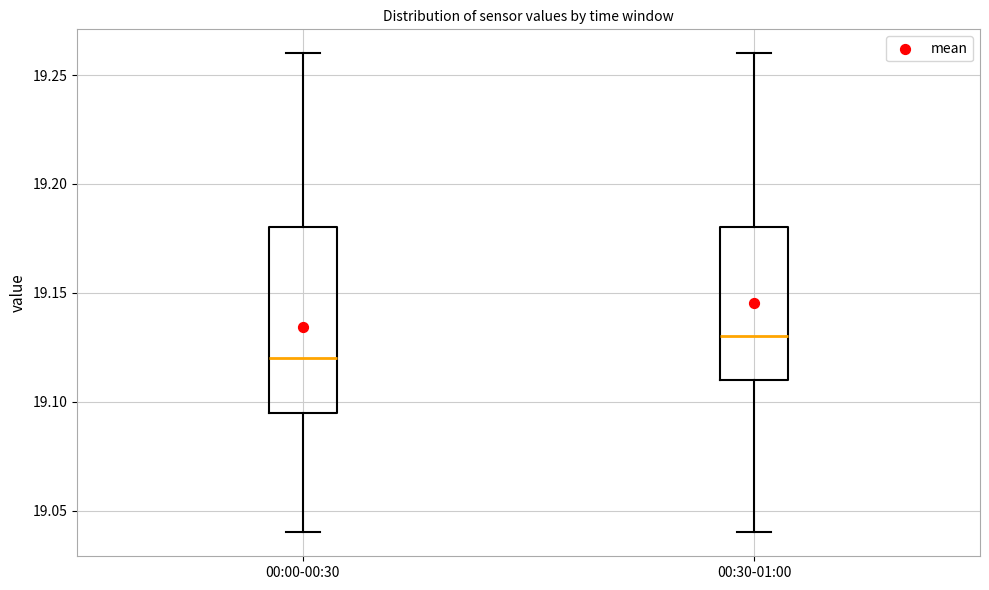

Reading left to right, transcribe this box plot: for each box, give where its median line is, the range the box spans, and where its two whiskers end, as read against the y-axis. The values are not printed on the chart, so give them approximately, as read against the axis.

00:00-00:30: median 19.120, box 19.095 to 19.180, whiskers 19.040 to 19.260
00:30-01:00: median 19.130, box 19.110 to 19.180, whiskers 19.040 to 19.260